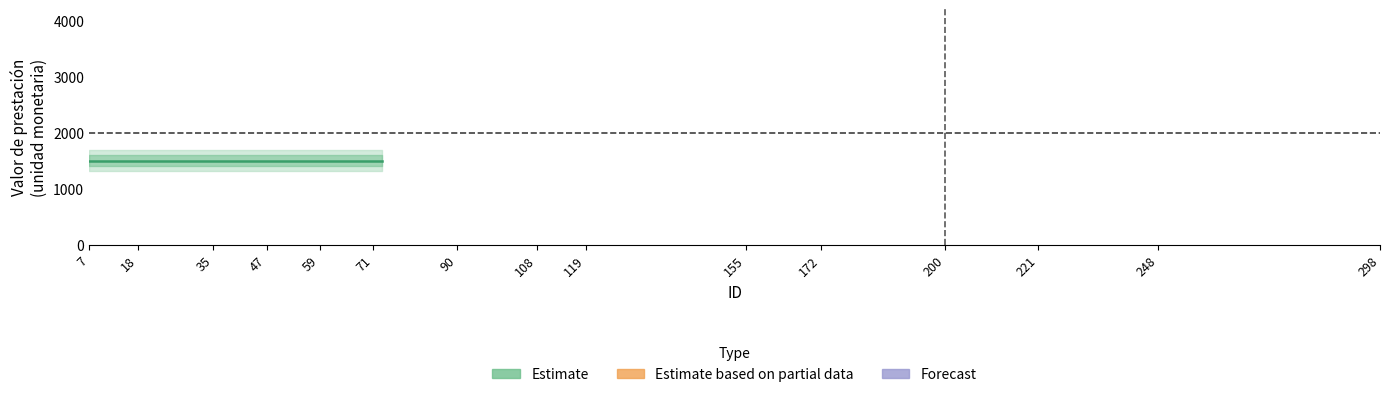

Which category has the highest value across all series?

7